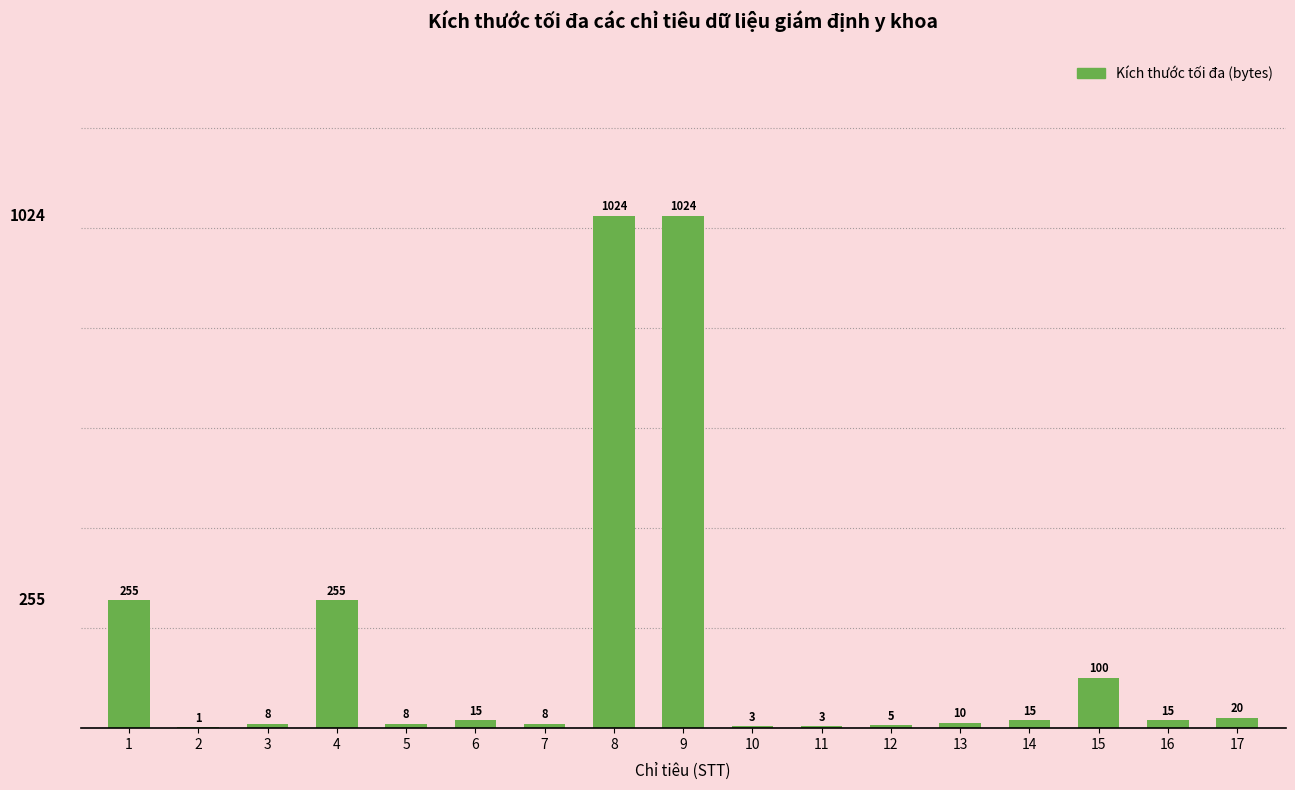

Read the value at 10.

3